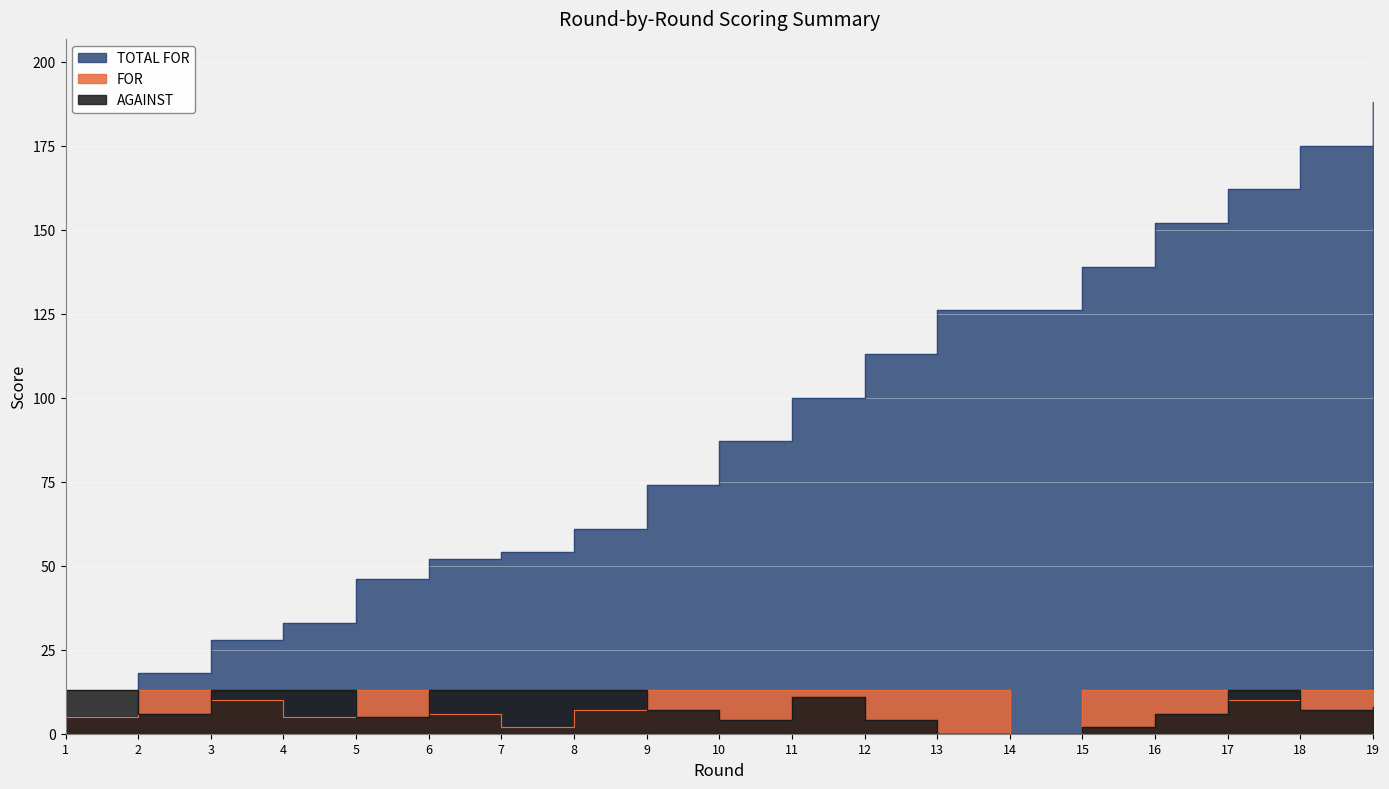

Which series has the largest range (max minus min)?

TOTAL FOR